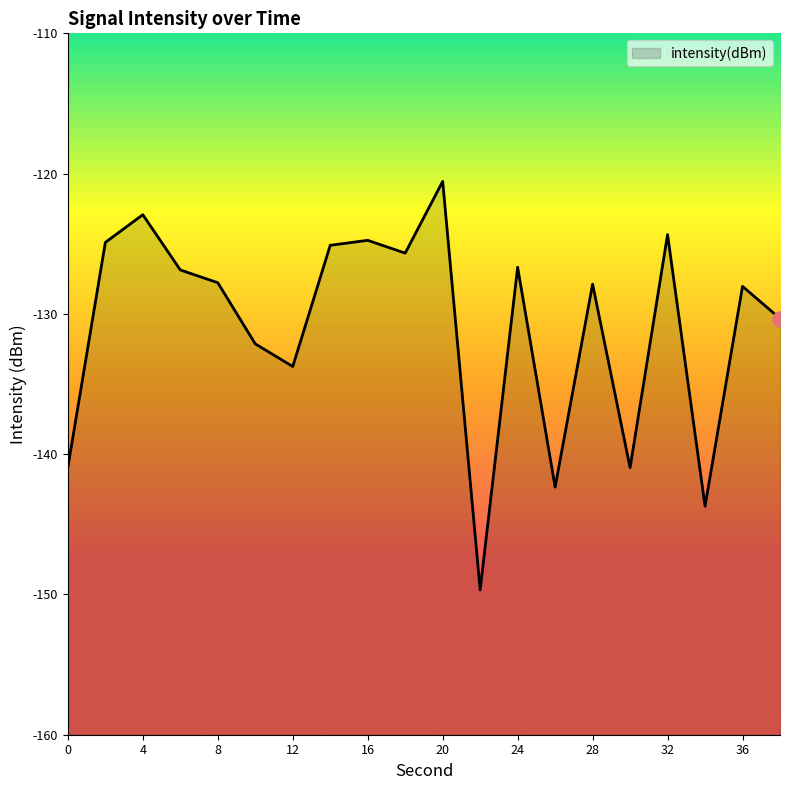

What is the change in value from 10 to 30?

-8.8